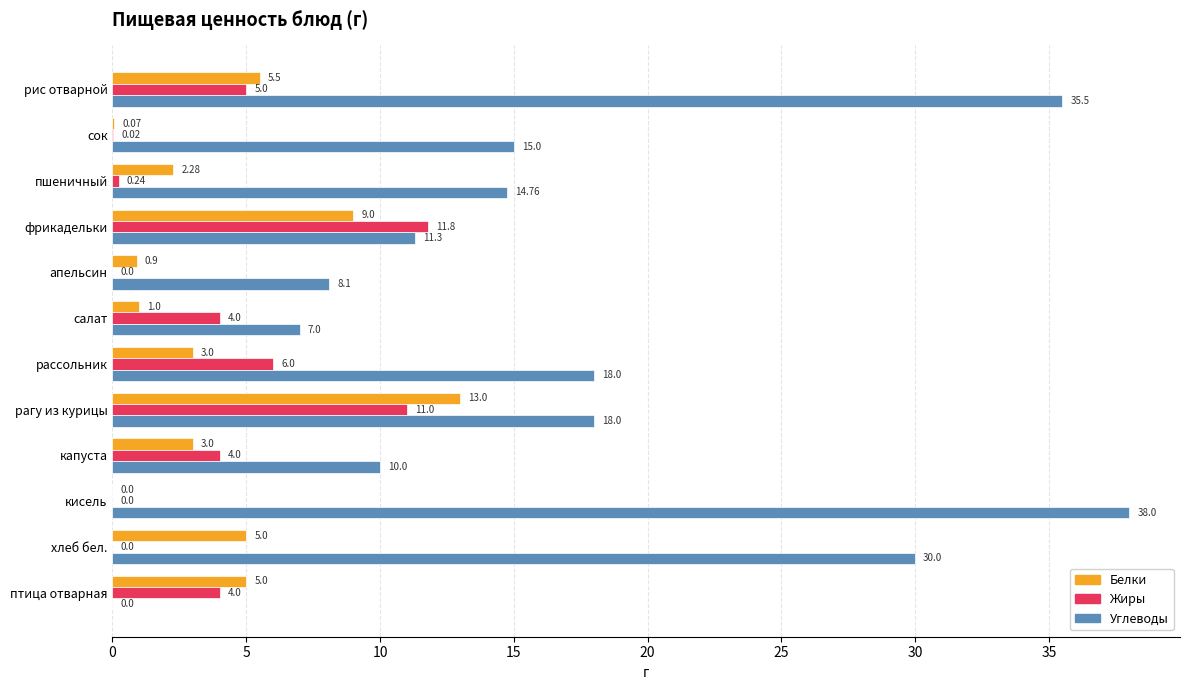

Where is Белки nearest to the value 6?

рис отварной